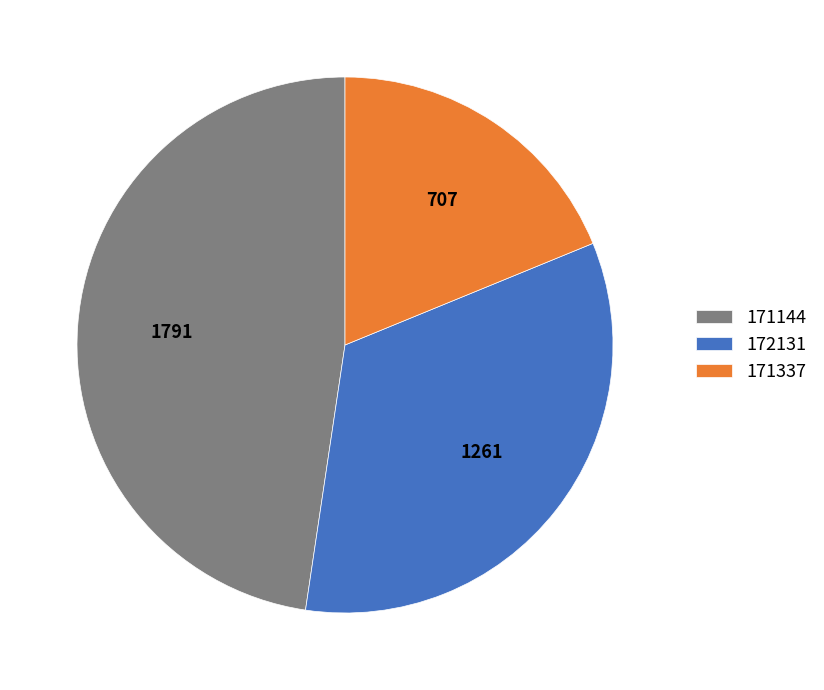

Rank the categories by value from lowest to highest.

171337, 172131, 171144